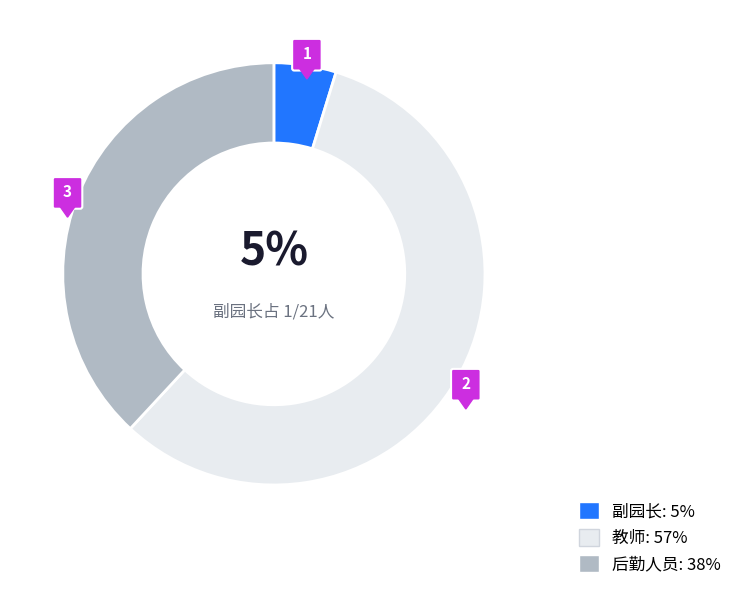

Approximately how many times larger is the value at 教师 compared to 副园长?

12.0